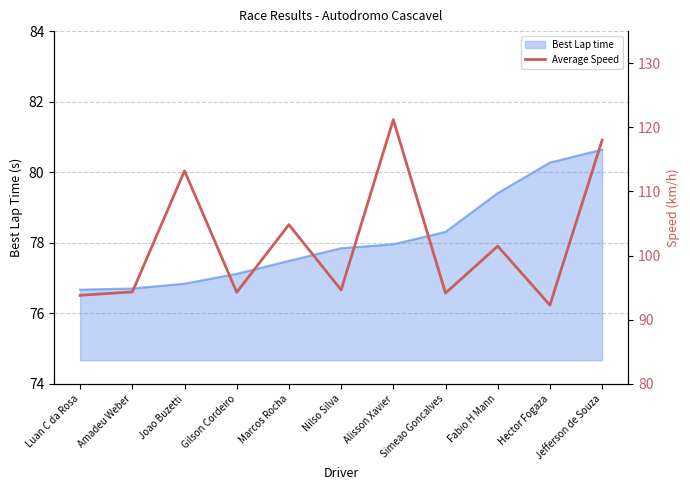

The value at Jefferson de Souza is 118.0. True or false?

True